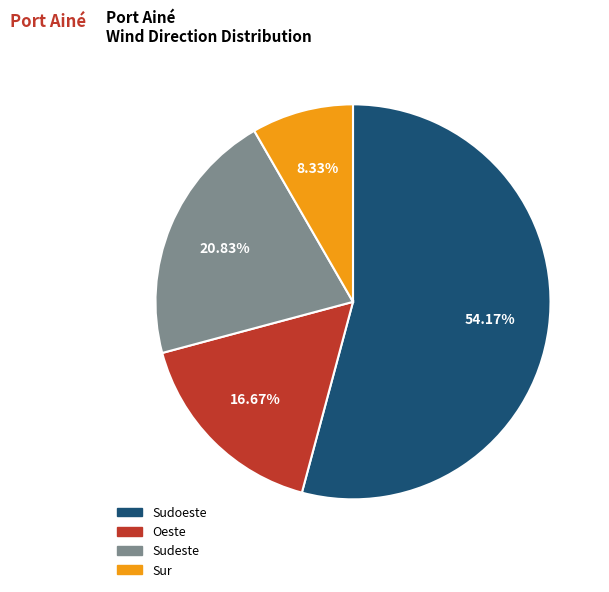

To the nearest percent, what percentage of the pie is Sur?

8%